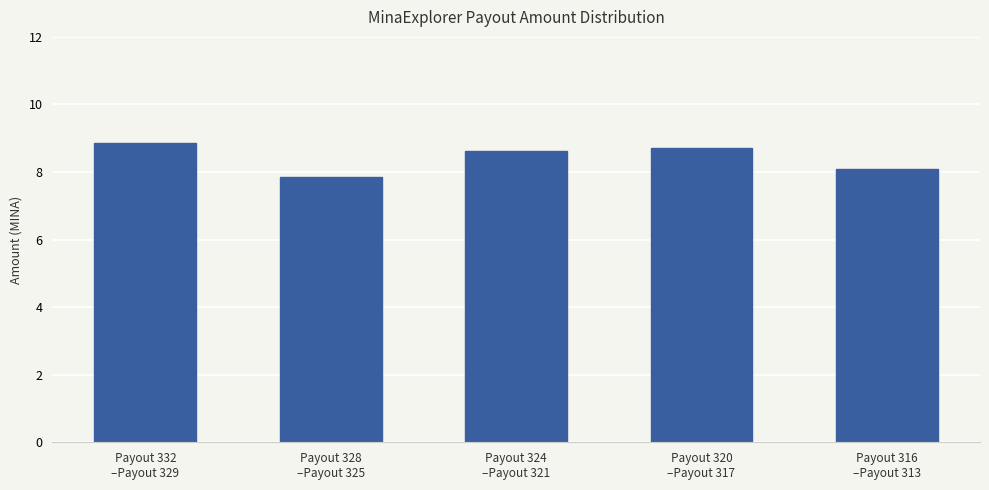

Which has a higher value, Payout 328
–Payout 325 or Payout 316
–Payout 313?

Payout 316
–Payout 313